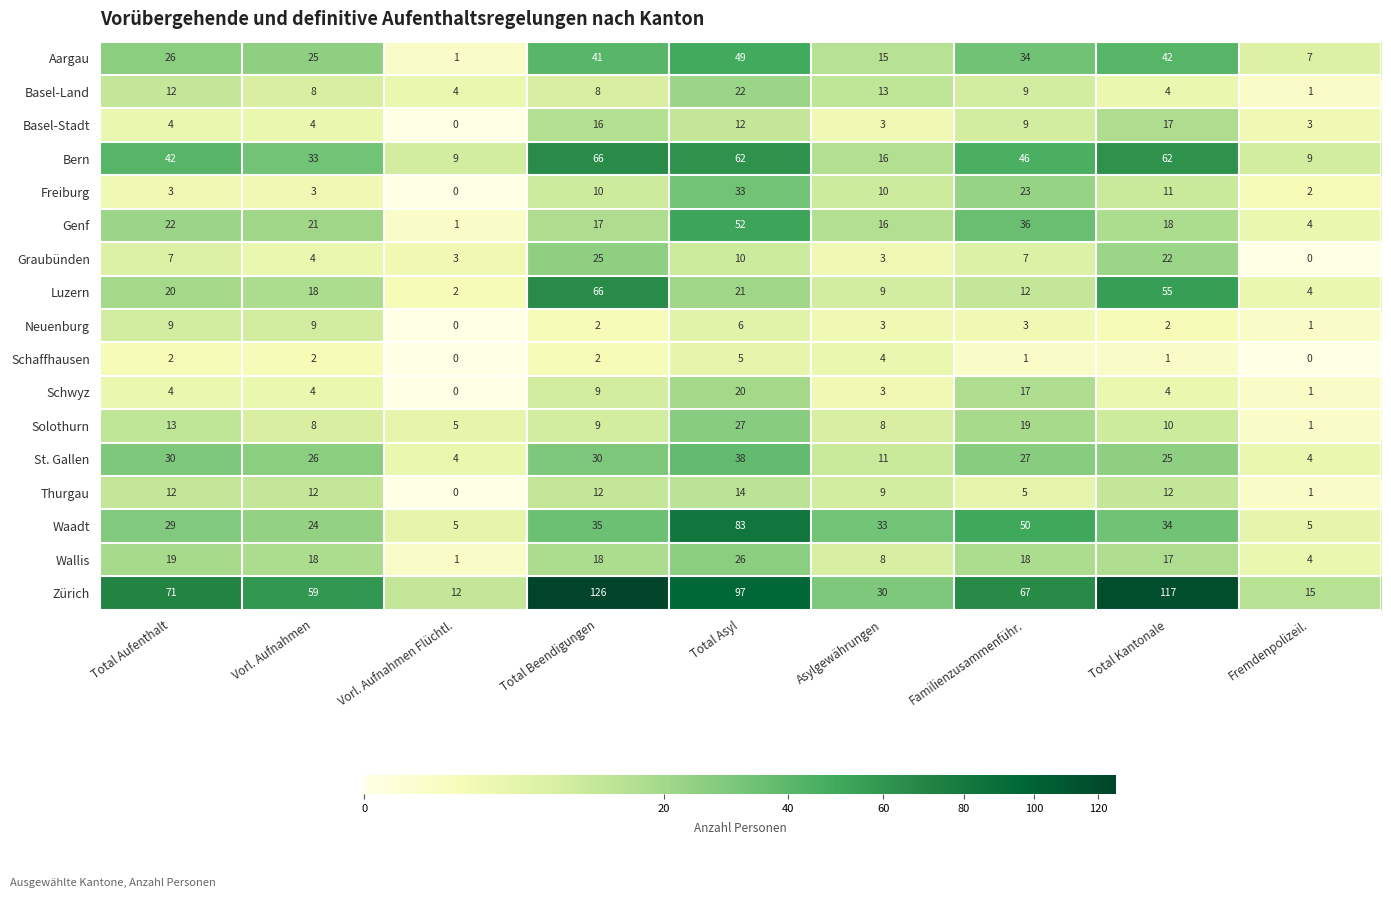

Is the value of Schwyz at Fremdenpolizeil. greater than the value of Waadt at Total Beendigungen?

No